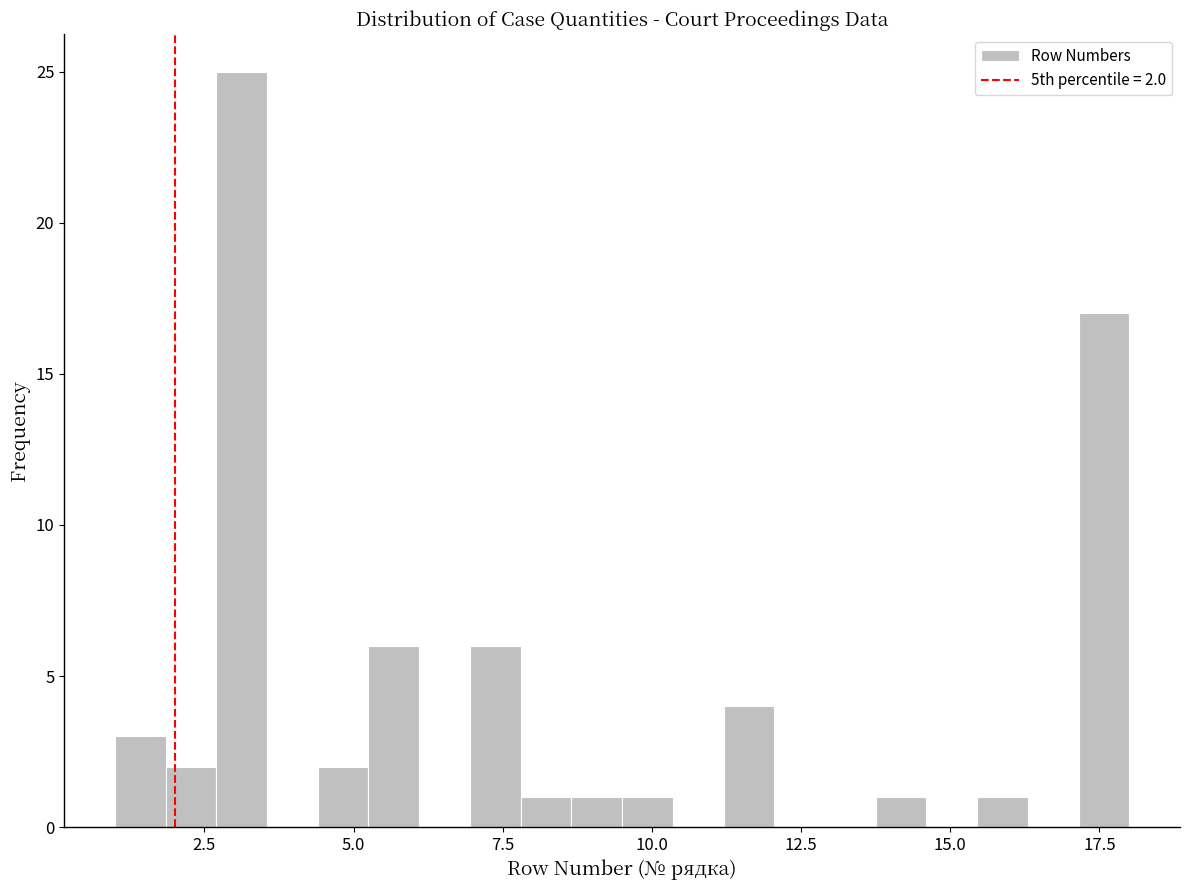

Read against the x-axis, roughly where is the centre of the tallest bar?

3.0